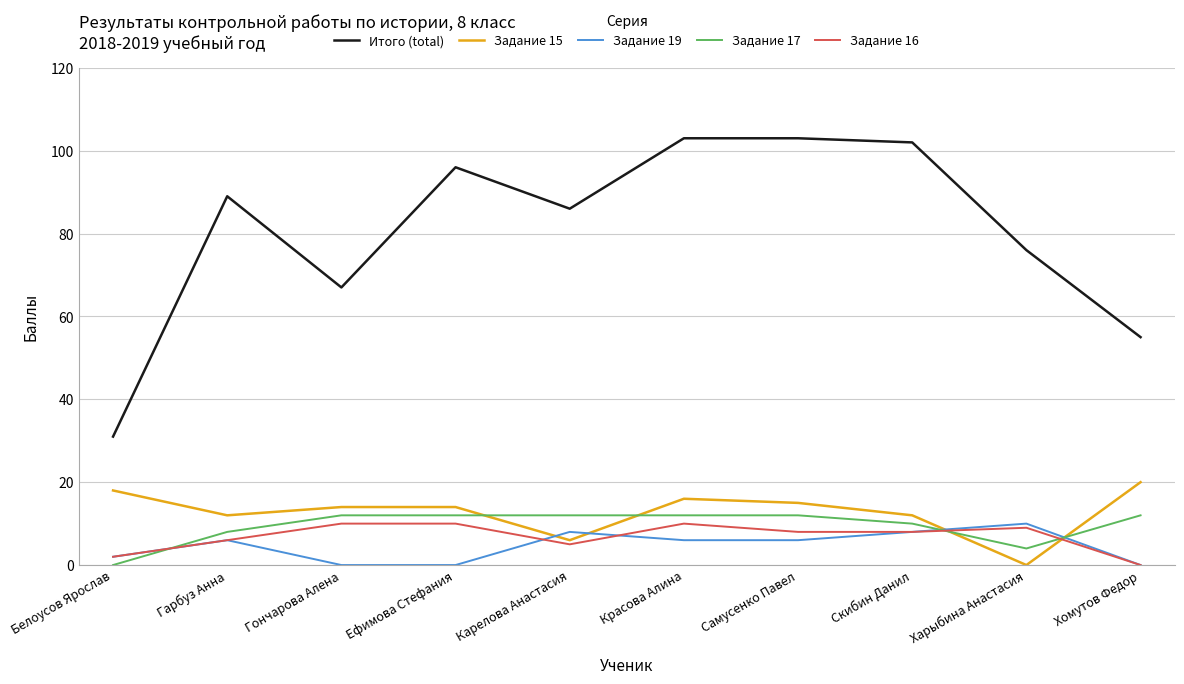

What is the difference between the highest and lowest values at Карелова Анастасия?

81